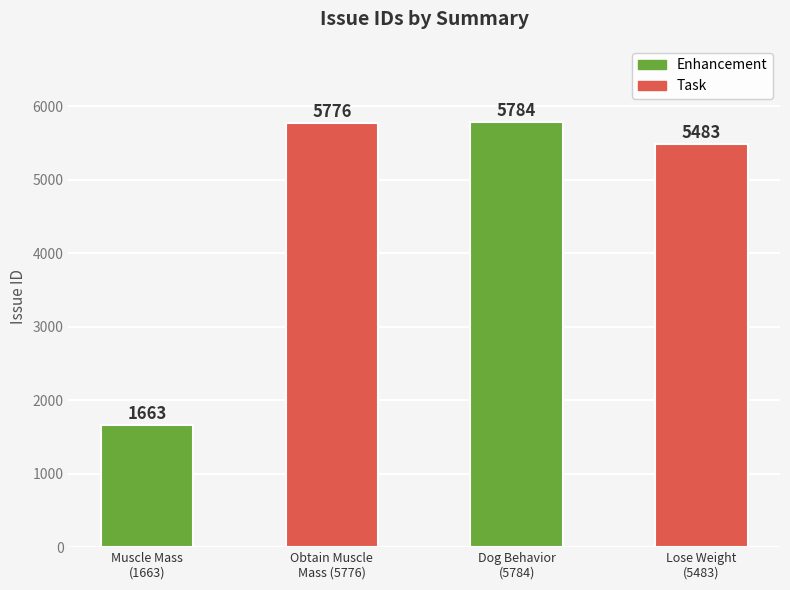

How many series are shown in this chart?

1